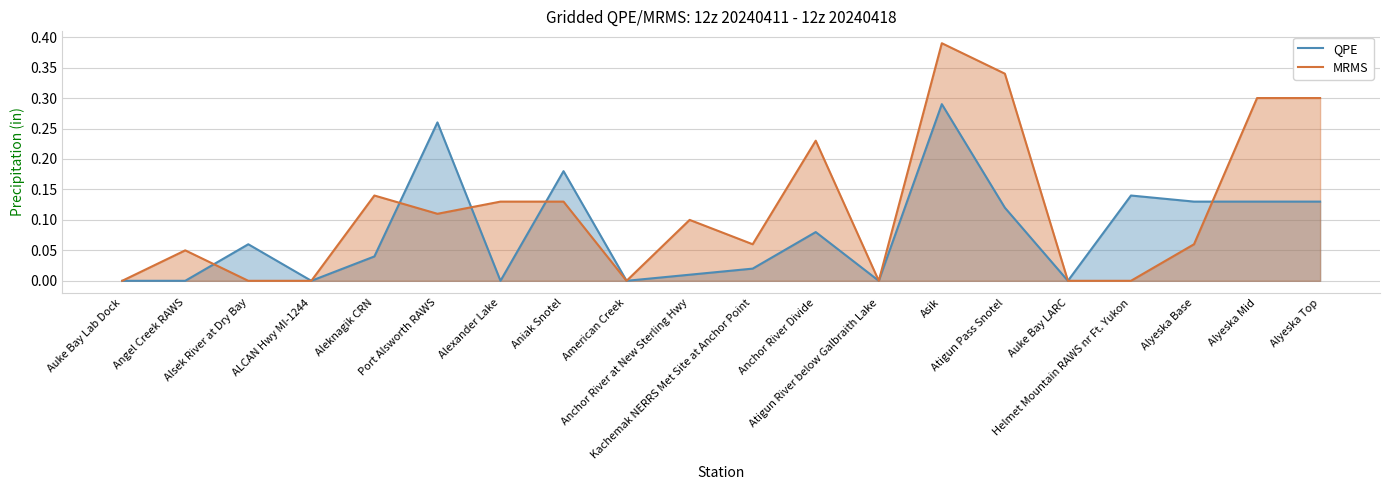

How many interior local valleys does the MRMS series have?

4